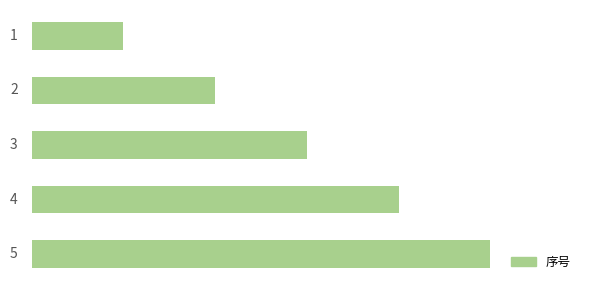

What is the smallest value displayed?

1